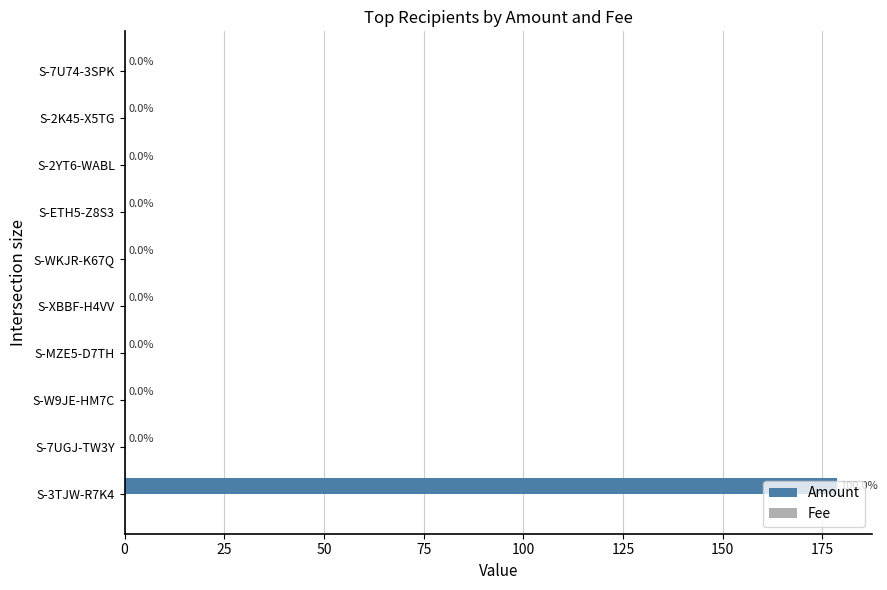

Which label corresponds to the largest value in the chart?

S-3TJW-R7K4